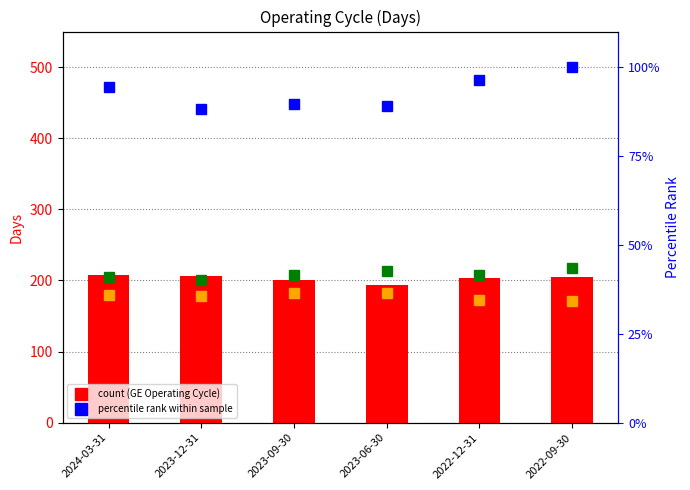

What is the difference between the second highest and minimum values in the General Electric Co. series?

13.0